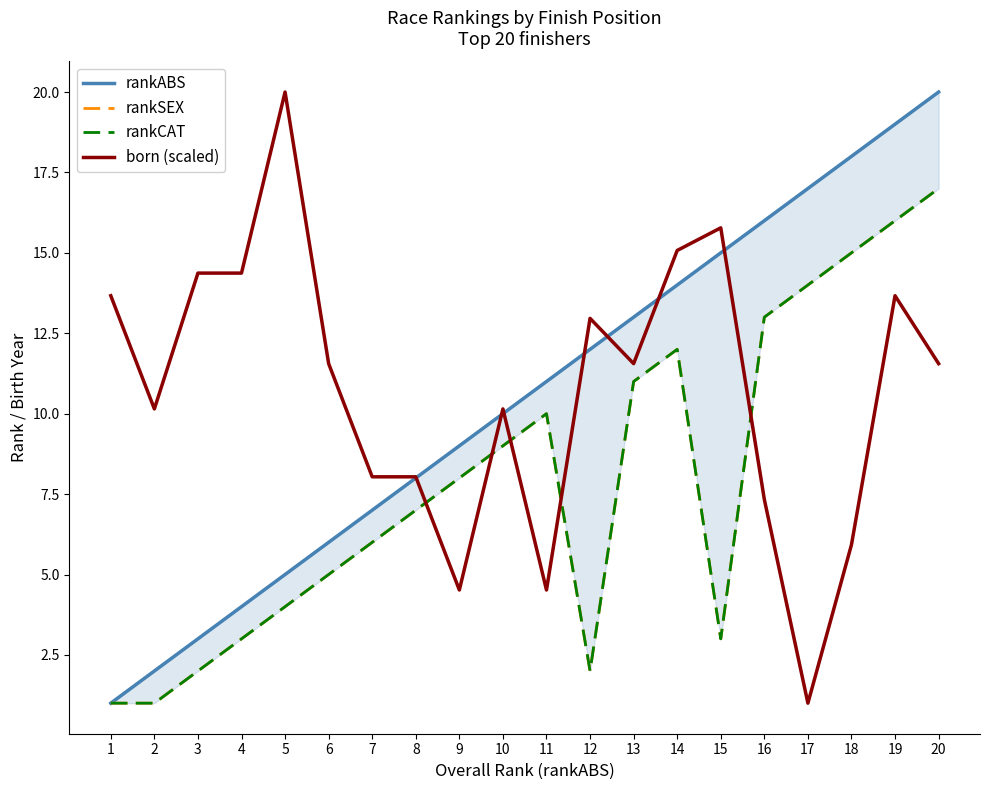

True or false: rankABS and rankSEX intersect in this chart.

False